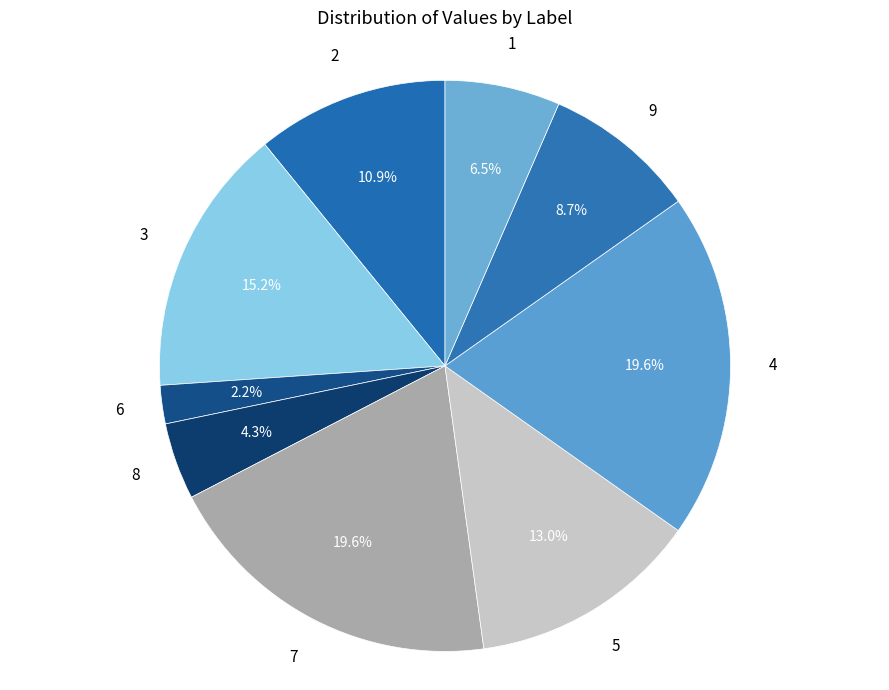

To the nearest percent, what is the difference between the largest and smallest slice percentages?

17%